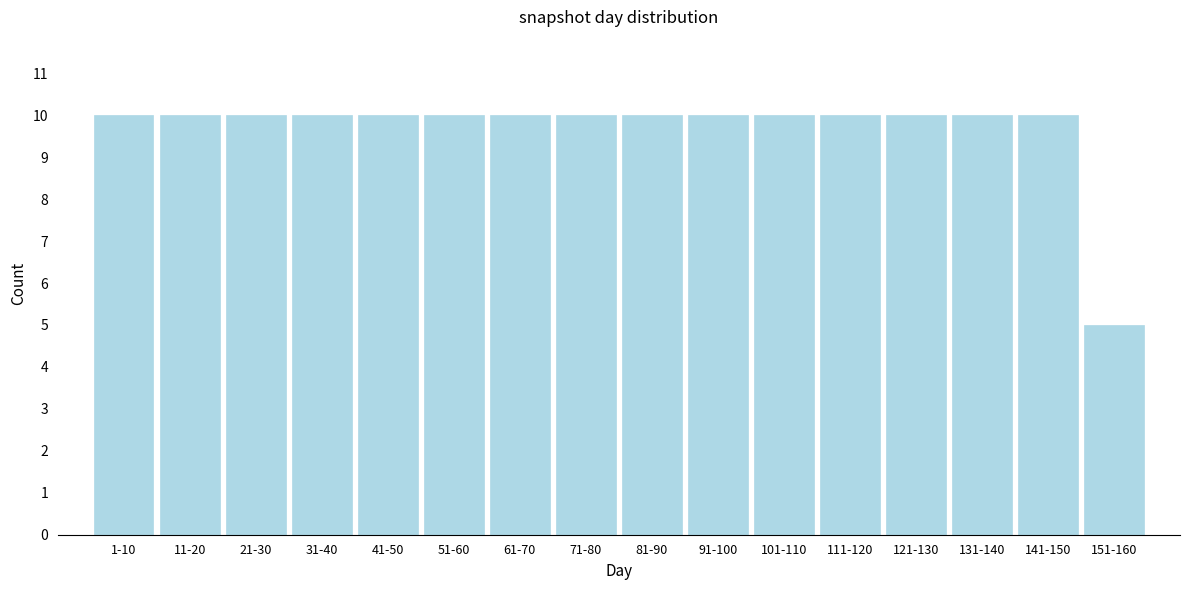

Reading right to left, transcribe all the data shown in this chart.

5	10	10	10	10	10	10	10	10	10	10	10	10	10	10	10